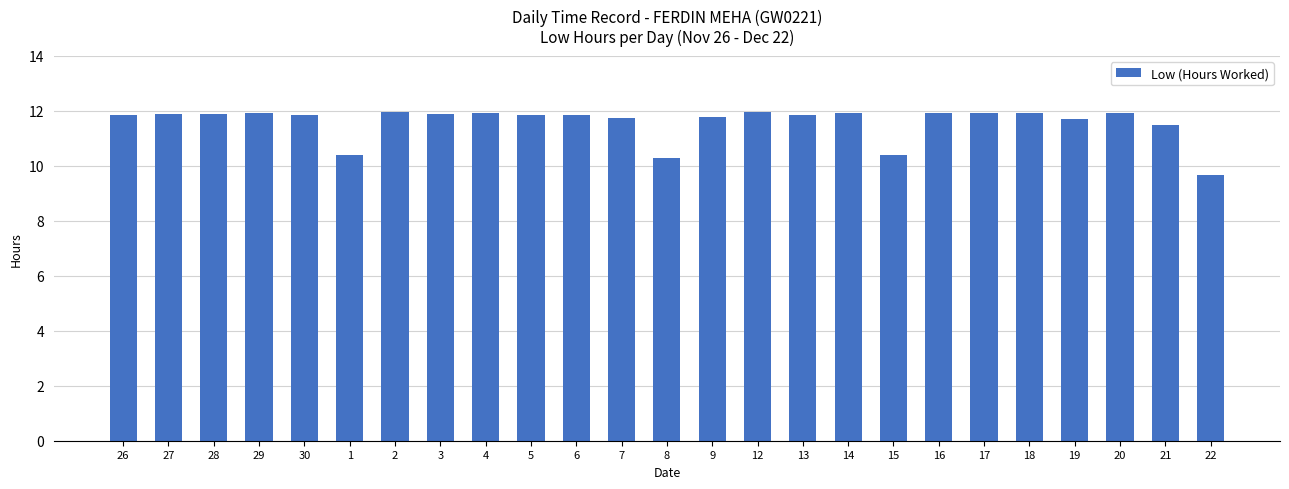

What is the difference between the values at 18 and 15?

1.5